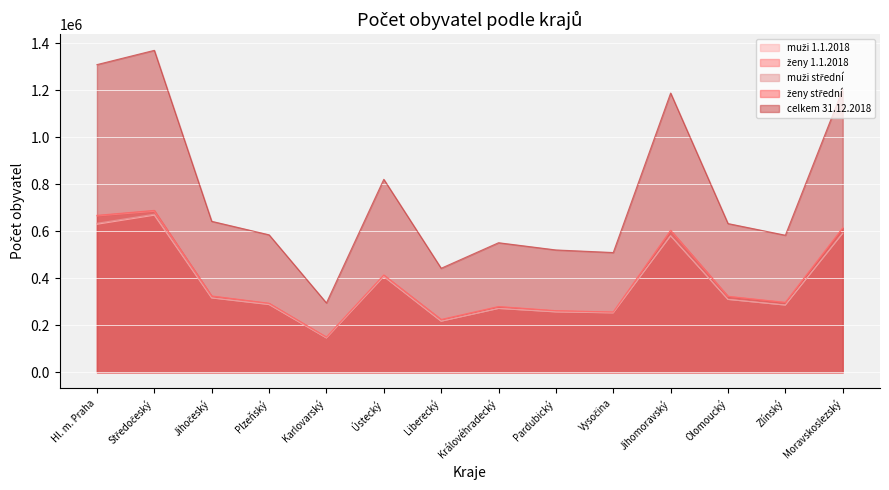

What is the label of the 4th point from the right?

Jihomoravský